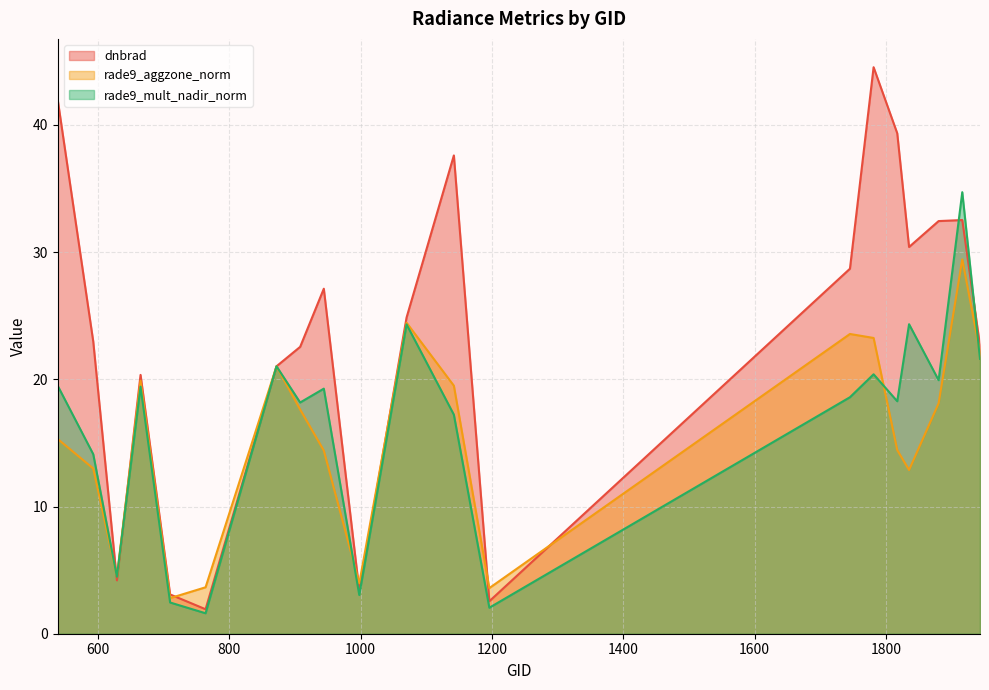

At which label is dnbrad closest to 23?

593